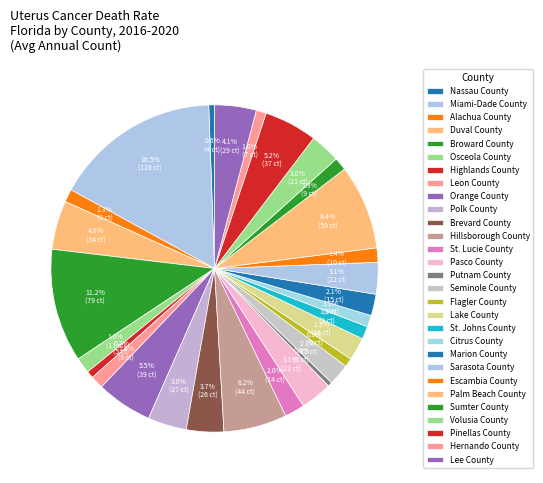

Which slice is the smallest?

Putnam County